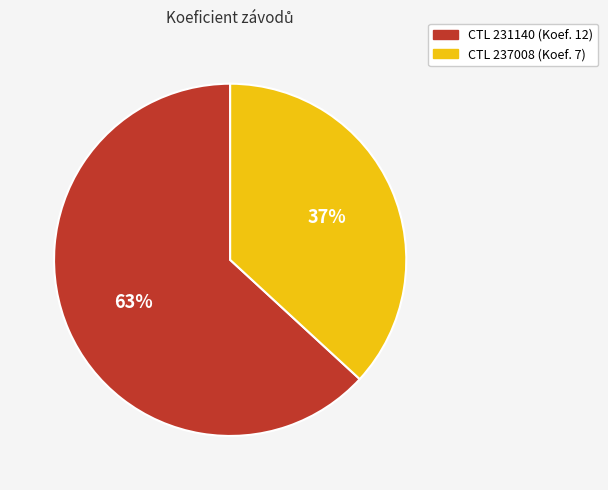

Which has a higher value, CTL 237008 (Koef. 7) or CTL 231140 (Koef. 12)?

CTL 231140 (Koef. 12)